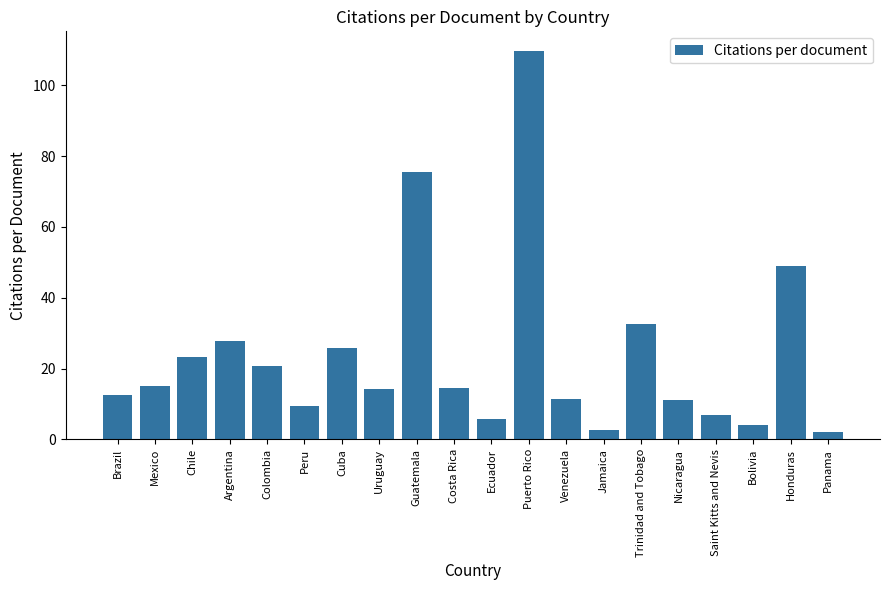

What is the greatest value displayed?

109.8